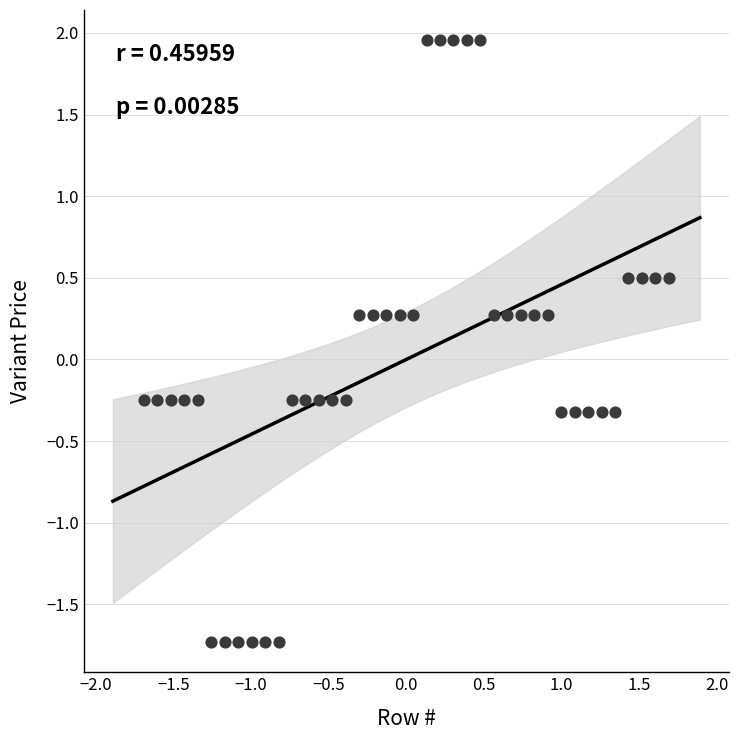

What is the range of X values (max minus min)?

3.4